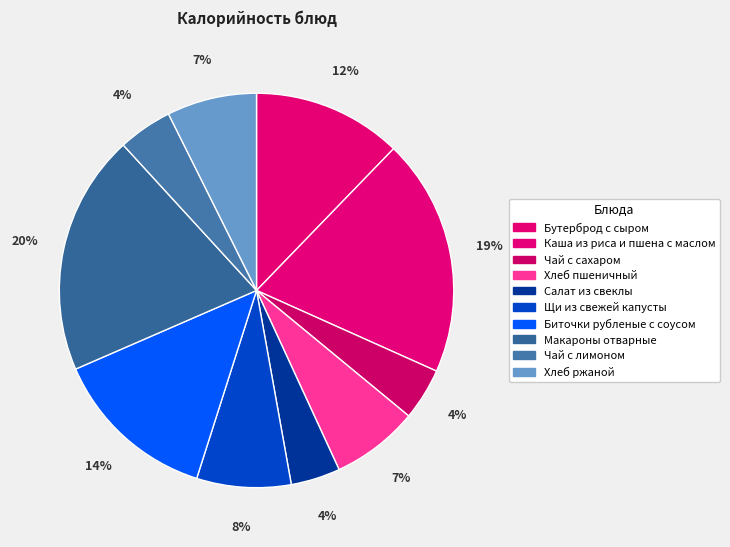

The Каша из риса и пшена с маслом slice represents 29% of the pie. True or false?

False